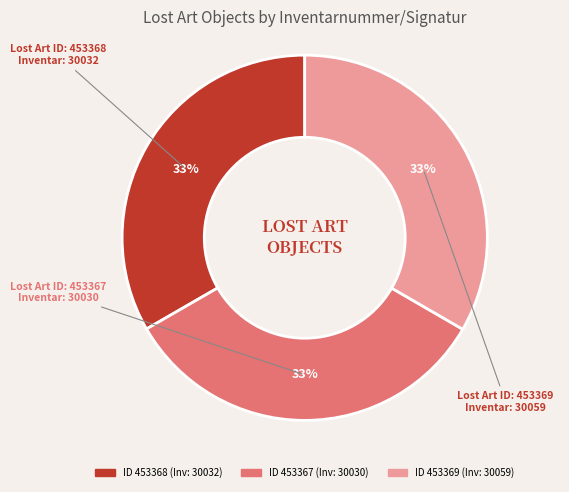

To the nearest percent, what is the average slice percentage?

33%